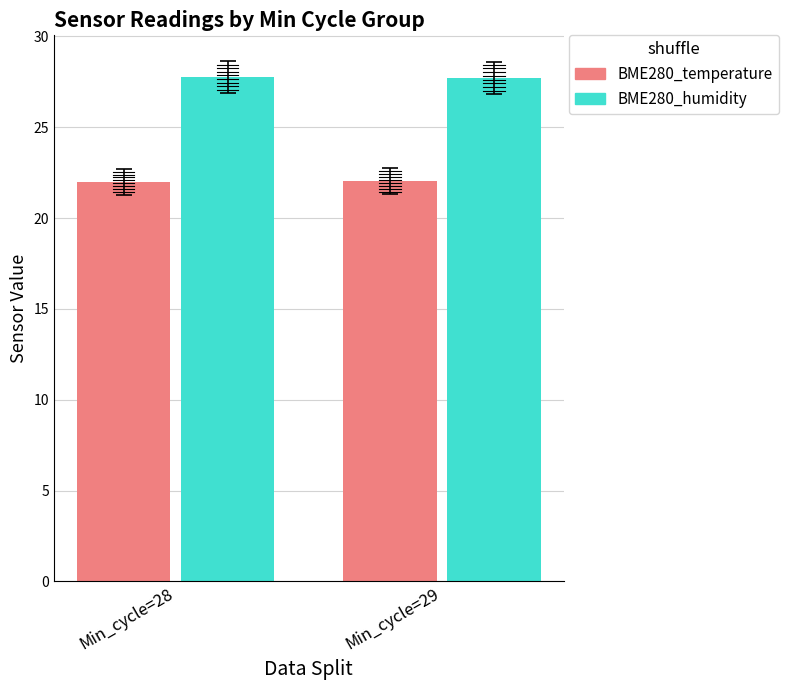

What is the total value across all series at Min_cycle=28?

49.8